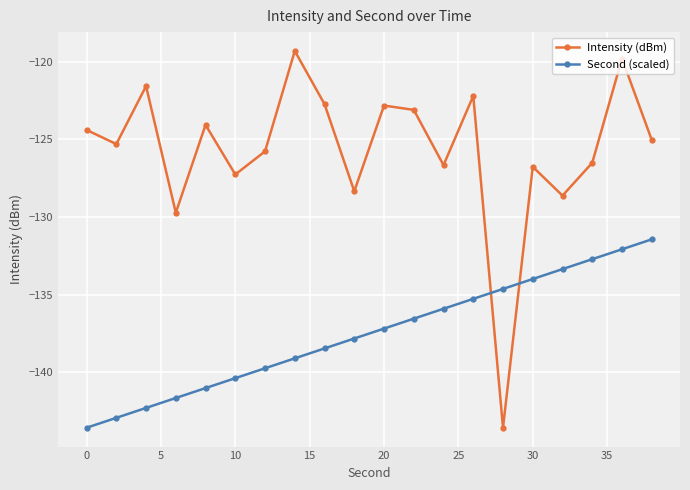

List the series in order of their overall mean, lowest first.

Second (scaled), Intensity (dBm)